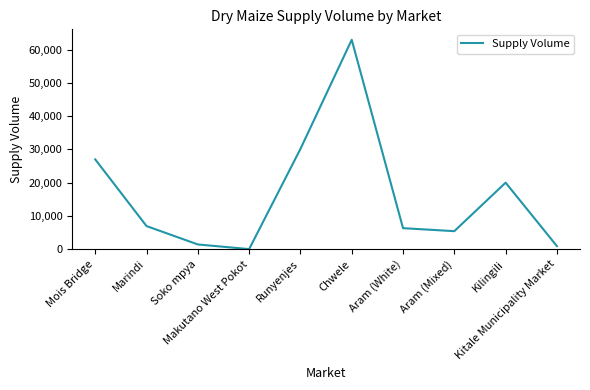

What is the difference between the values at Kilingili and Mois Bridge?

7000